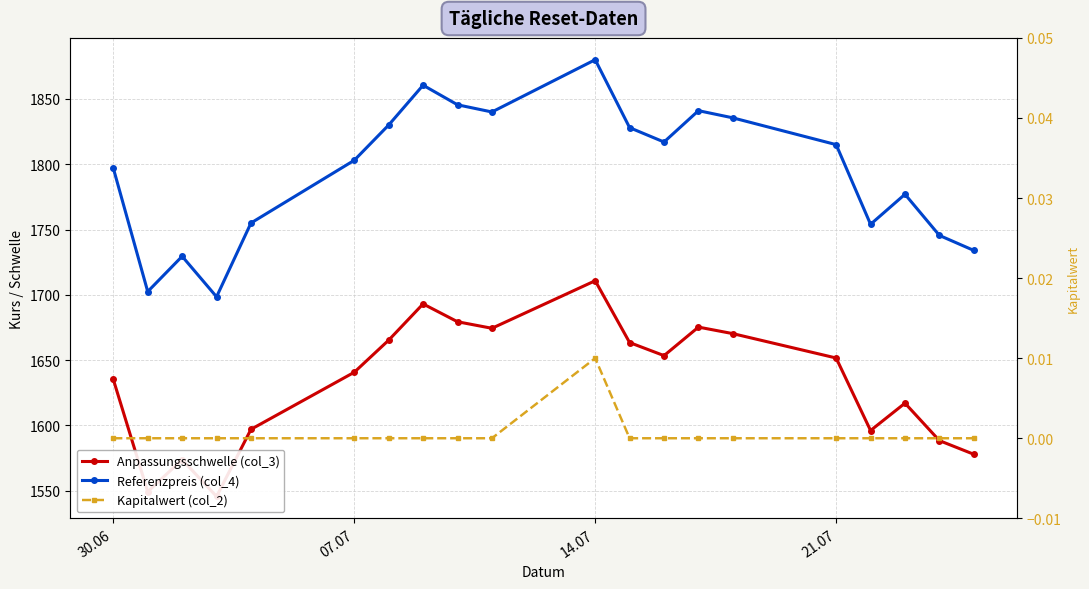

At how many categories does at least one series exceed 959?

20